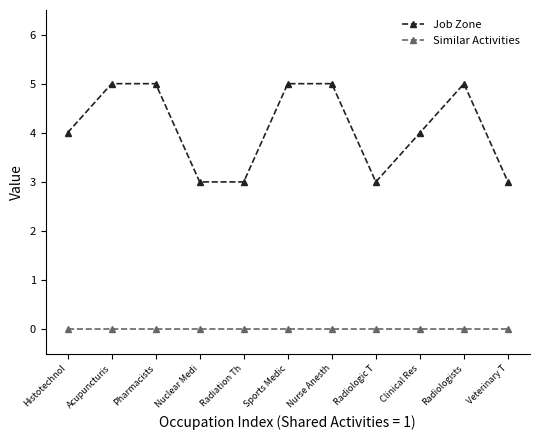

True or false: Job Zone has more than 0 interior local peaks.

True